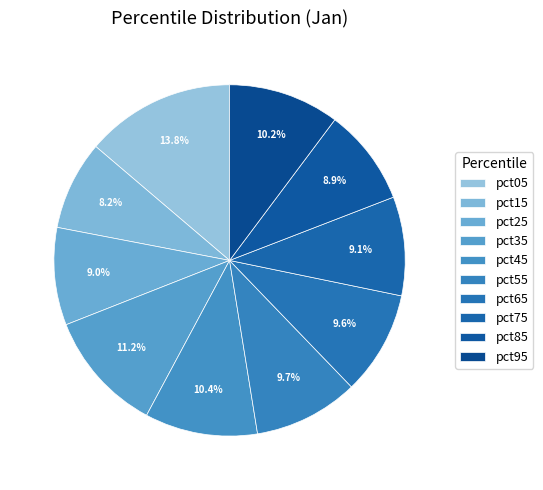

To the nearest percent, what is the combined percentage of pct05 and pct65?

23%